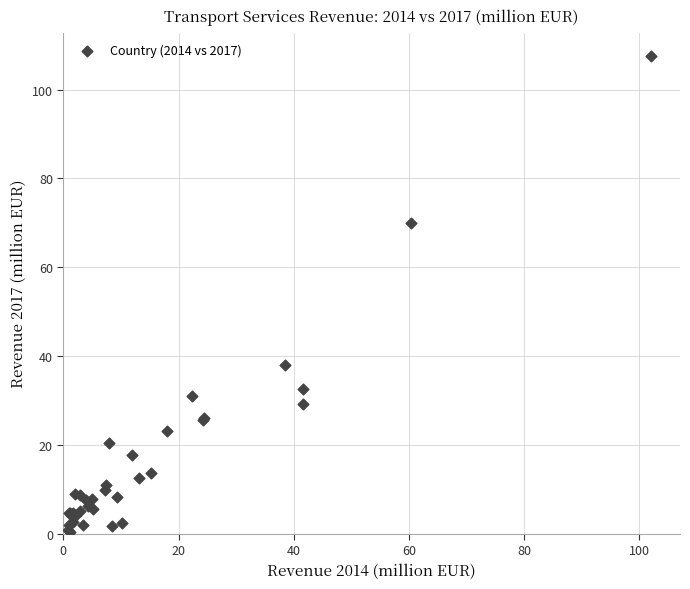

What Y value in the scatter plot is closest to 53?

37.9